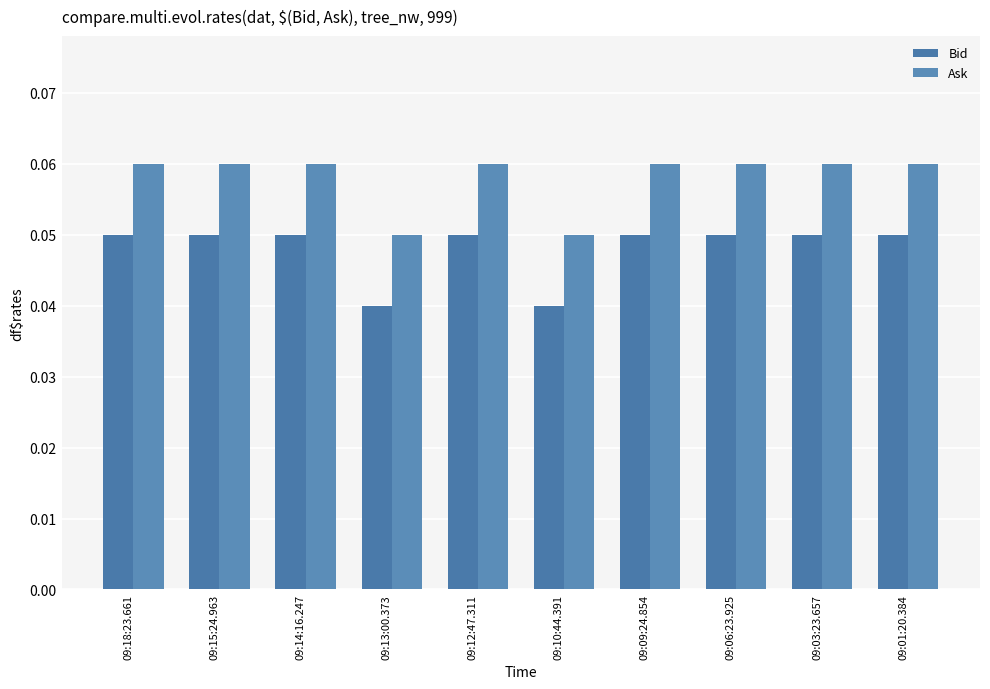

The value of Bid at 09:12:47.311 is 0.1. True or false?

False